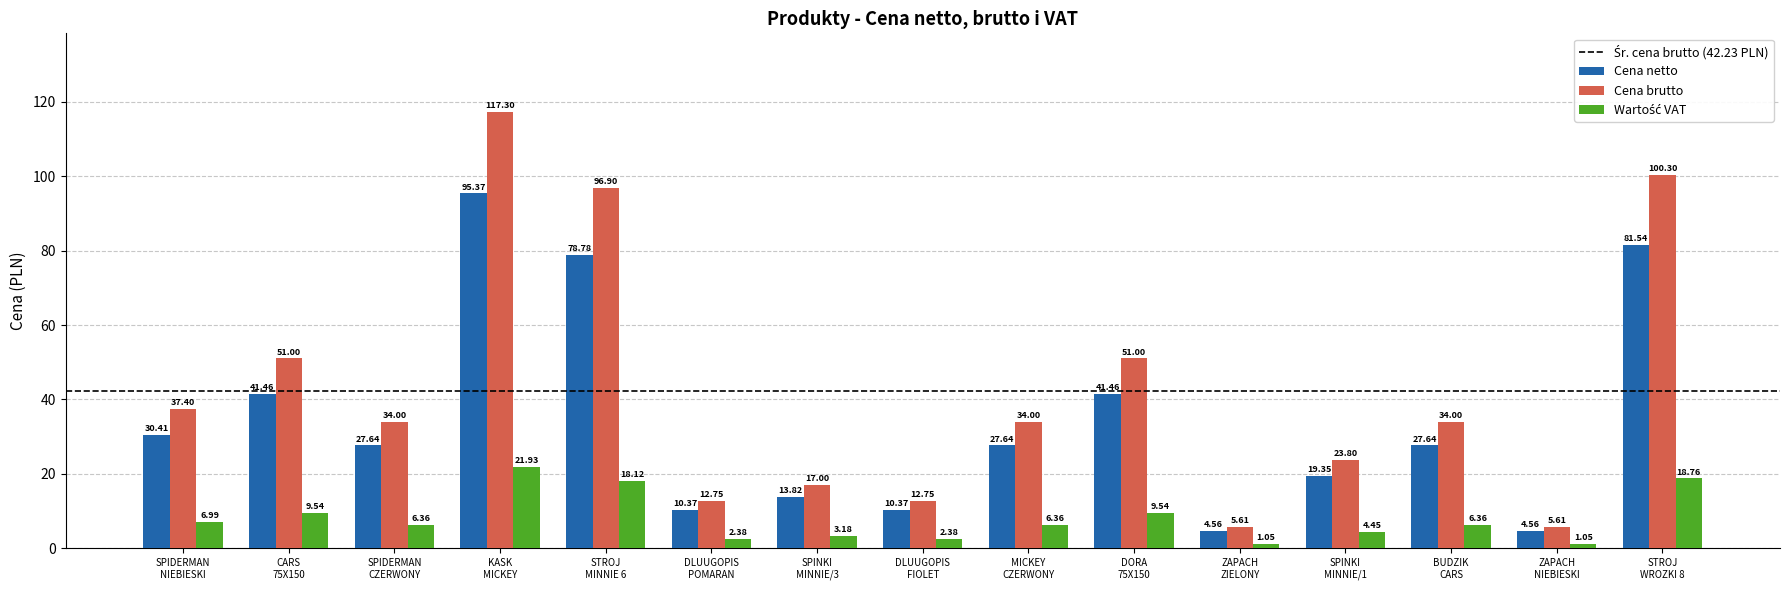

Which series has the largest total across all categories?

Cena brutto